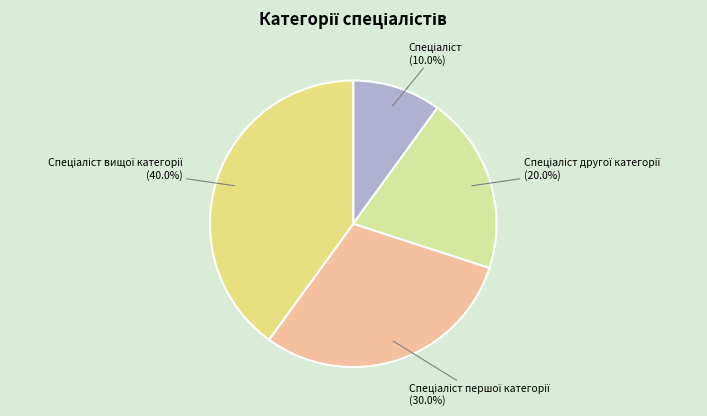

Is there a majority slice in this chart?

No